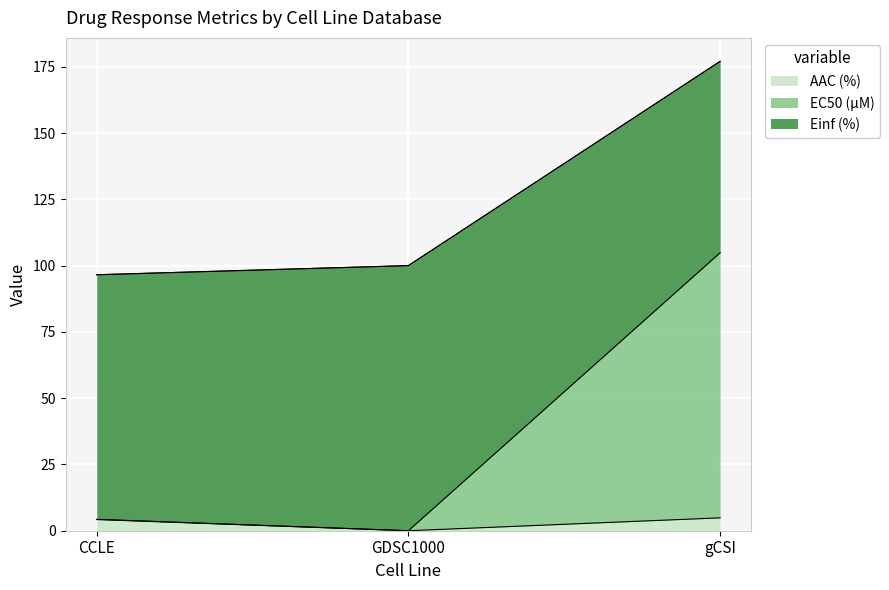

Which category has the lowest value across all series?

GDSC1000